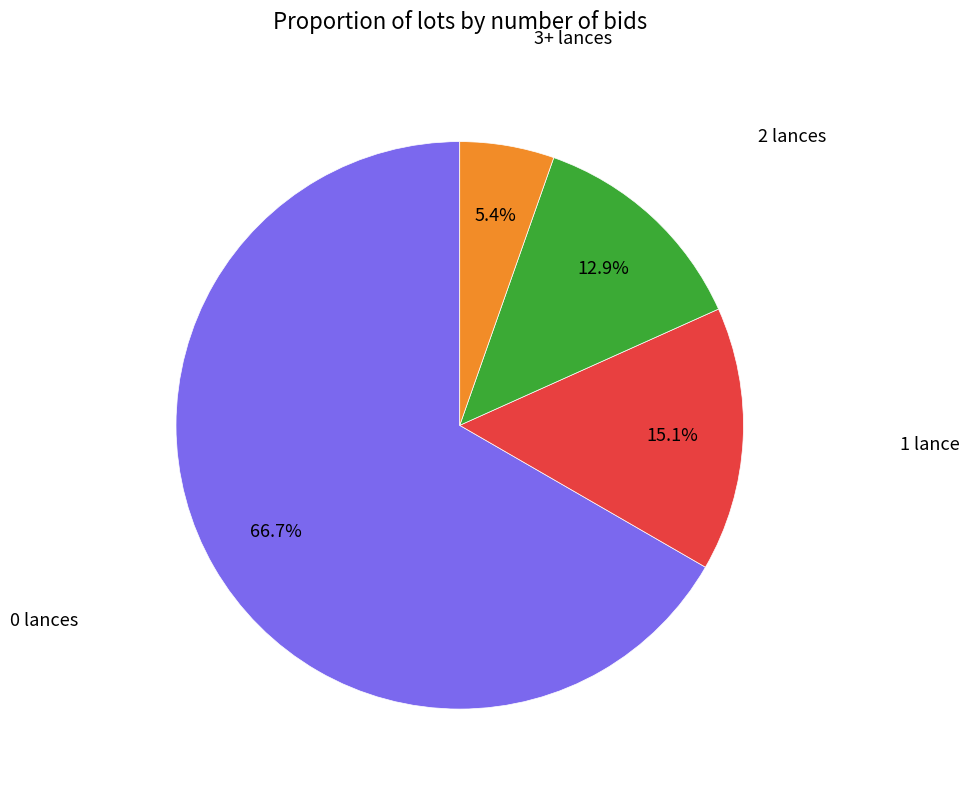

What is the ratio of the value at 0 lances to the value at 1 lance?

4.4